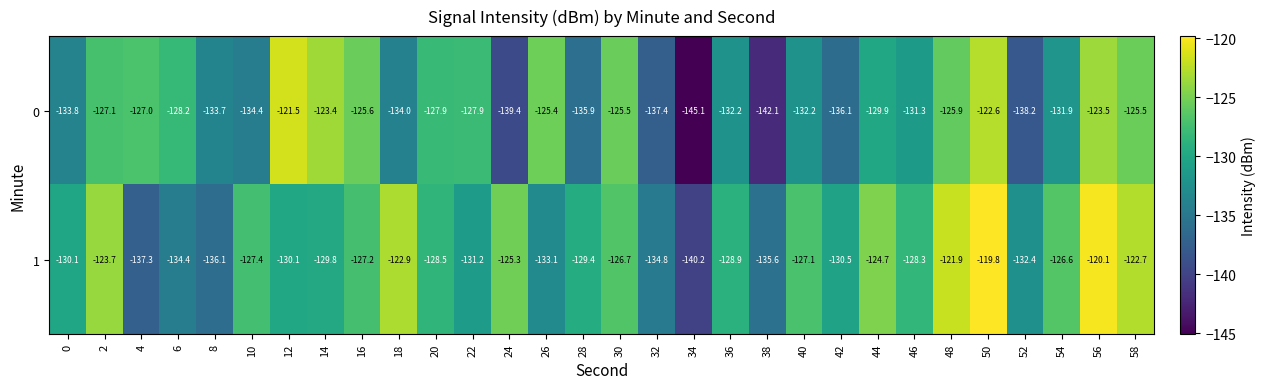

List the series in order of their peak value, highest first.

1, 0